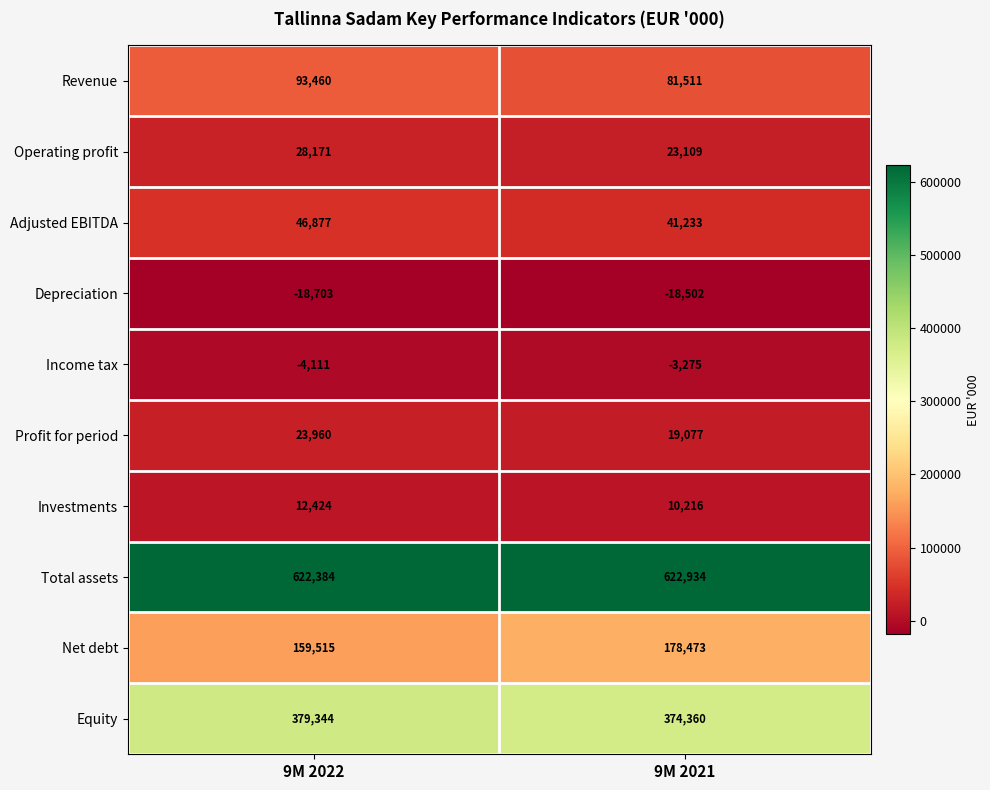

At how many categories does at least one series exceed 10653?

2